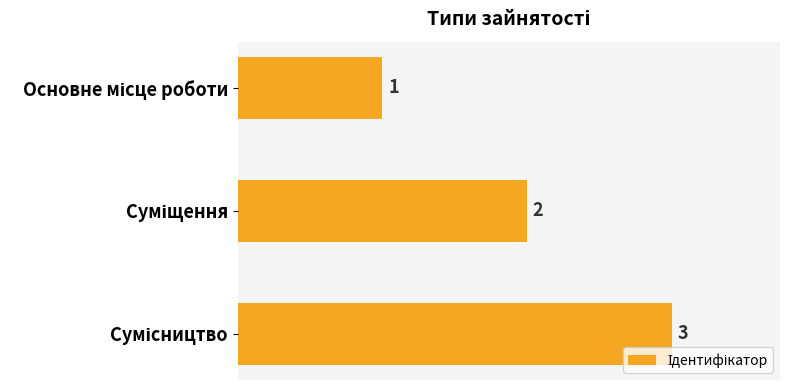

What is the maximum value shown in the chart?

3